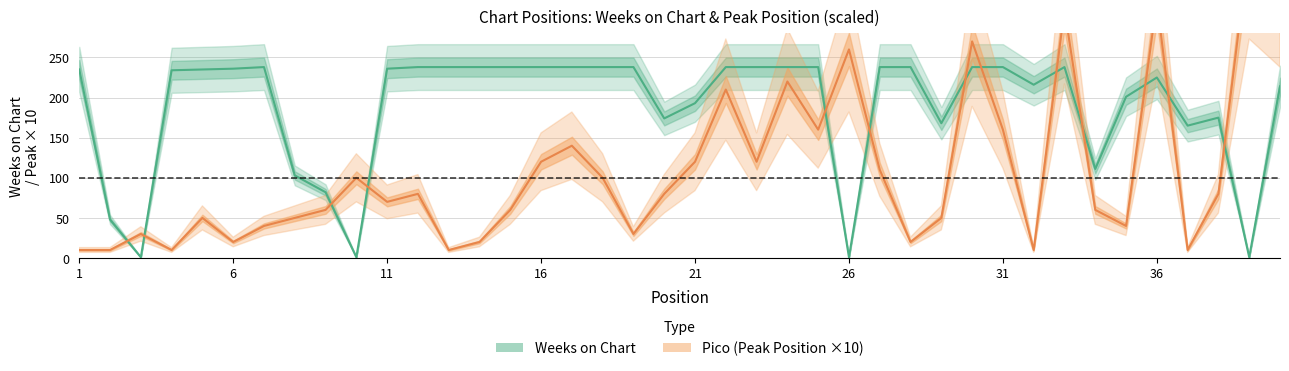

What is the difference between the Pico values at 30 and 1?

260